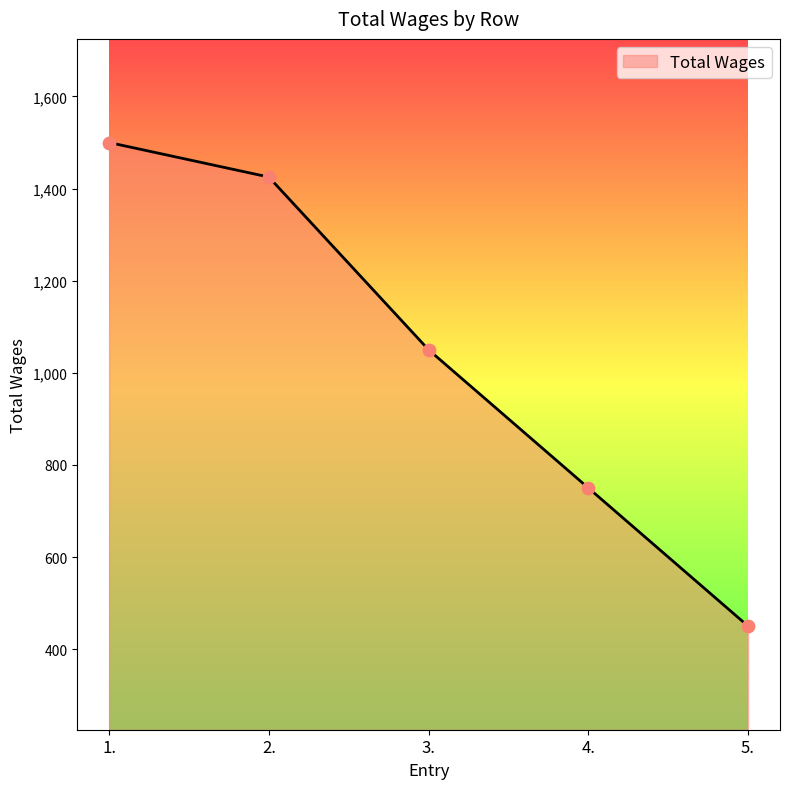

Approximately how many times larger is the value at 2. compared to 3.?

1.4